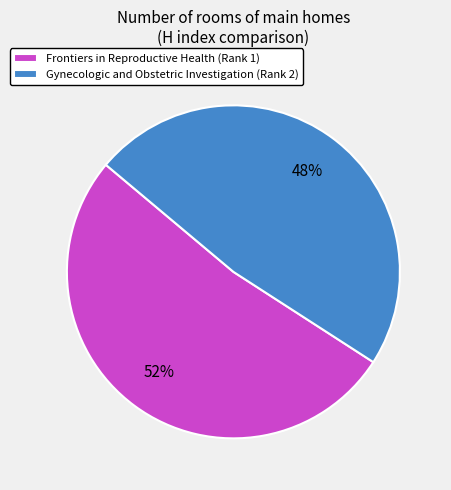

Rank the categories by value from highest to lowest.

Frontiers in Reproductive Health (Rank 1), Gynecologic and Obstetric Investigation (Rank 2)